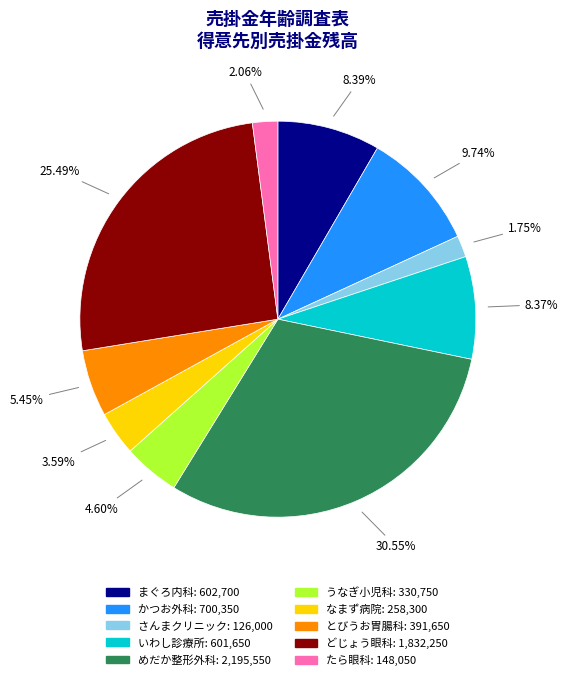

What percentage do さんまクリニック and どじょう眼科 together represent?

27.2%